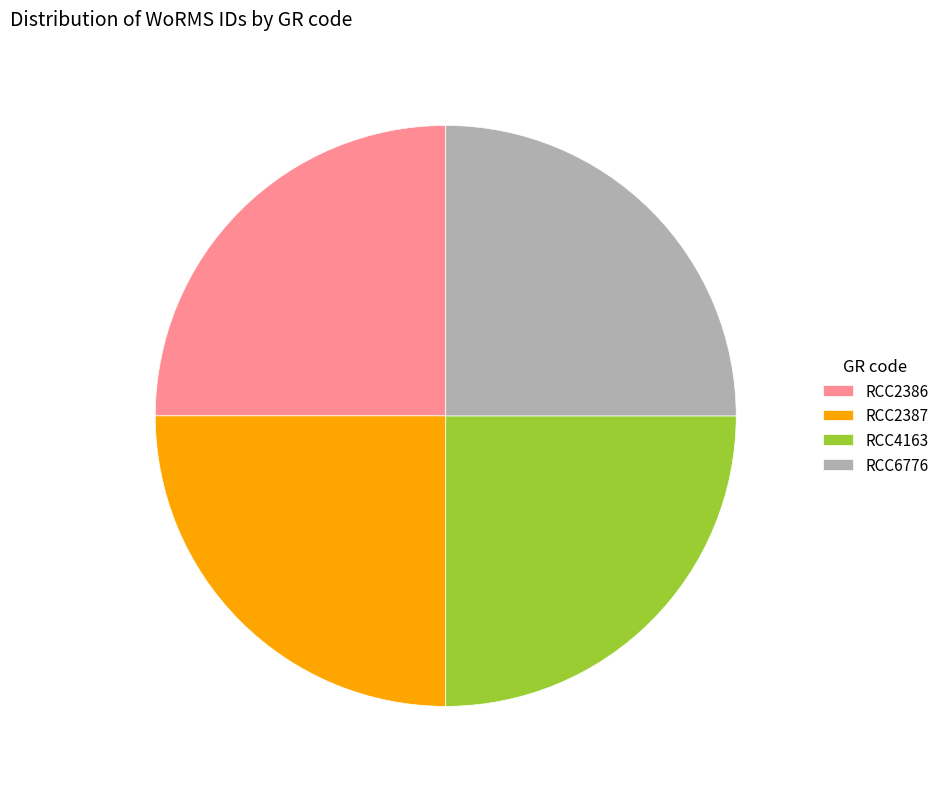

True or false: RCC2387 accounts for 25% of the total.

True